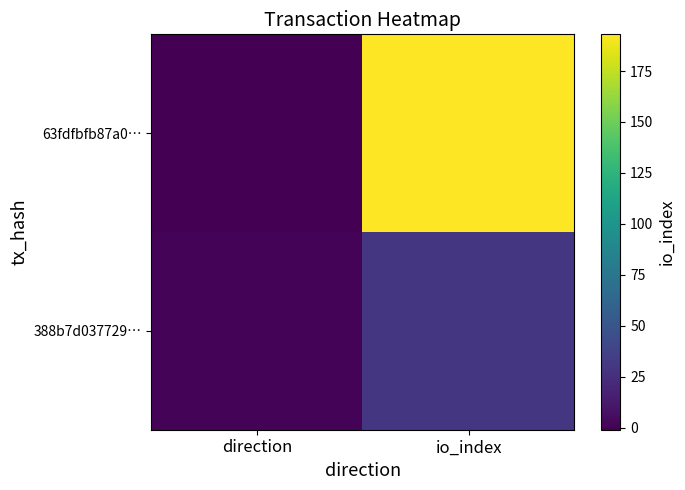

Rank the series at io_index from highest to lowest value.

63fdfbfb87a0…, 388b7d037729…